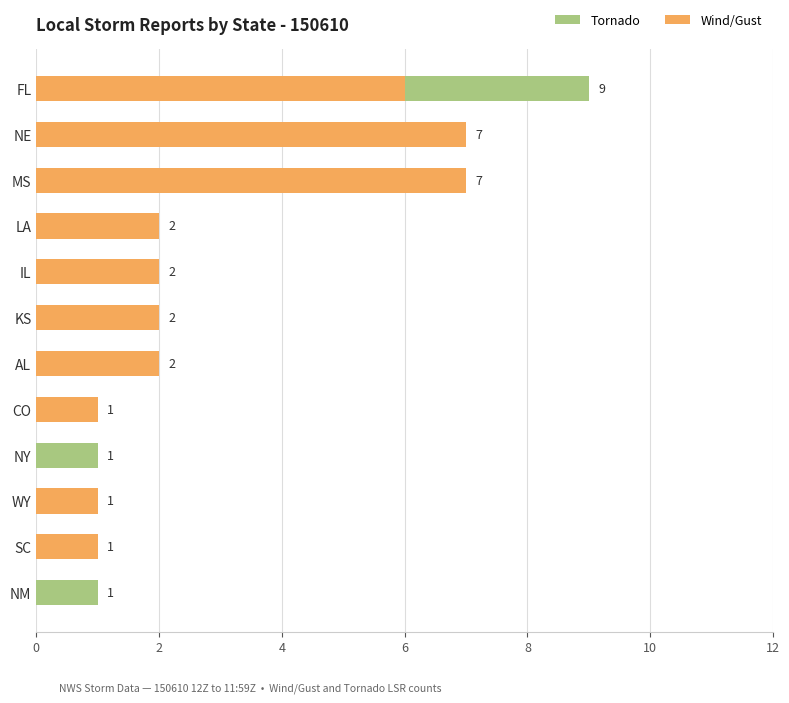

The value of Wind/Gust at KS is 0. True or false?

False